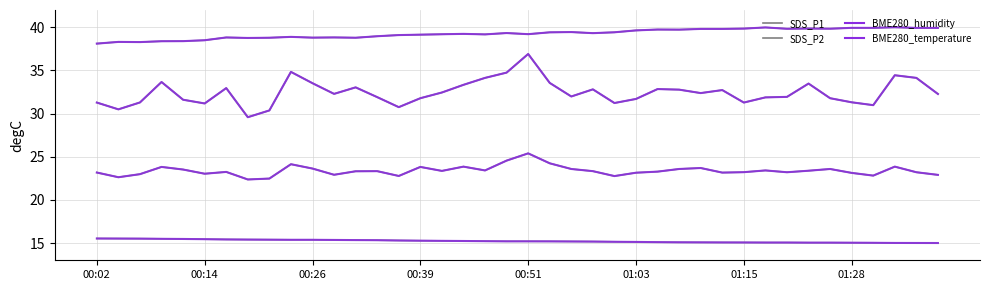

Does the chart have visible grid lines?

Yes